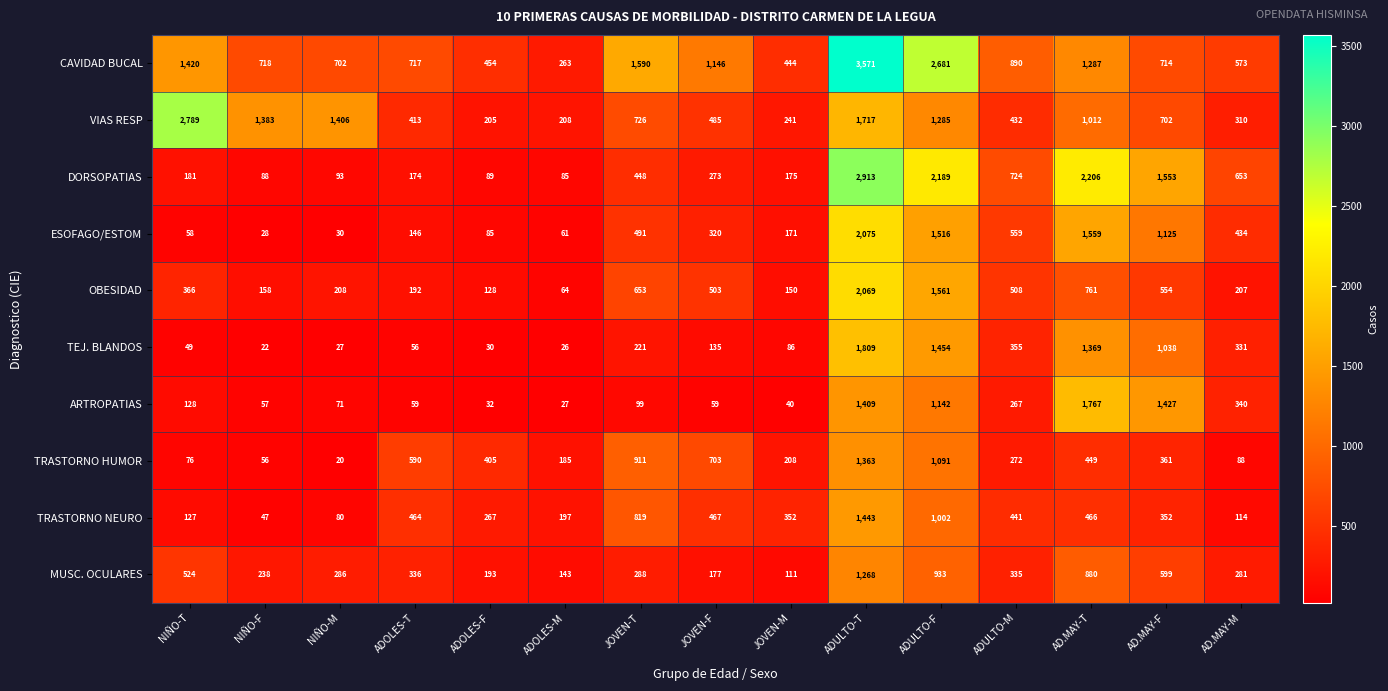

Where does the CAVIDAD BUCAL series first go above 718?

NIÑO-T